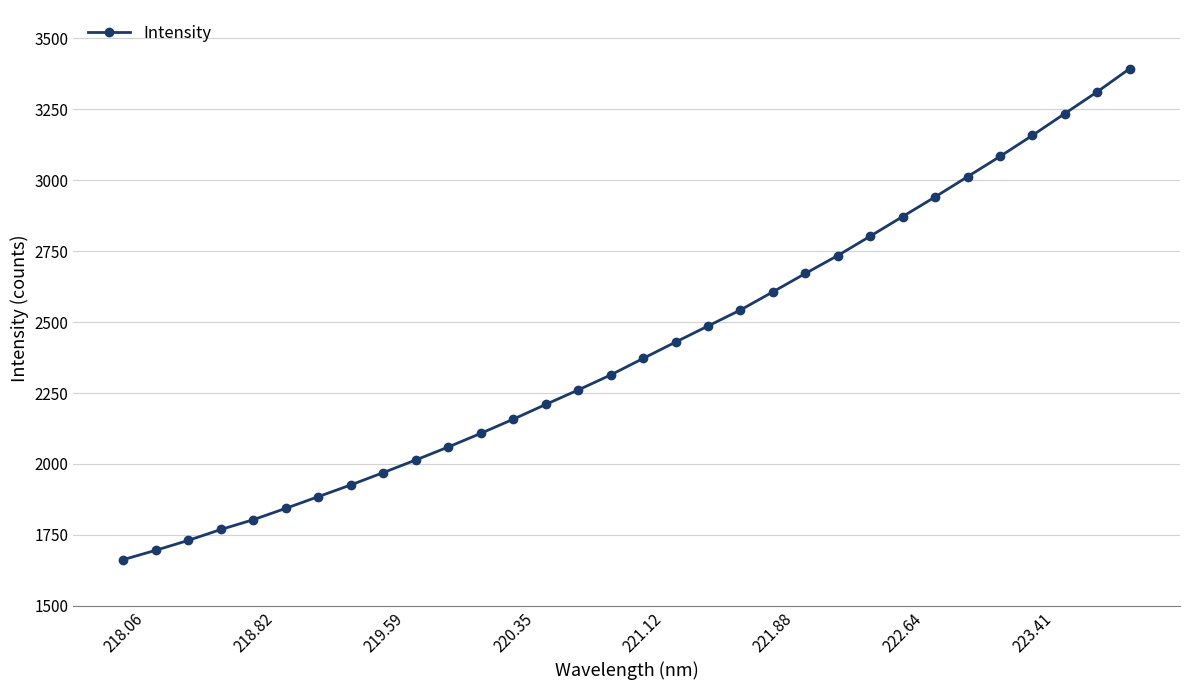

What is the minimum value shown in the chart?

1663.0